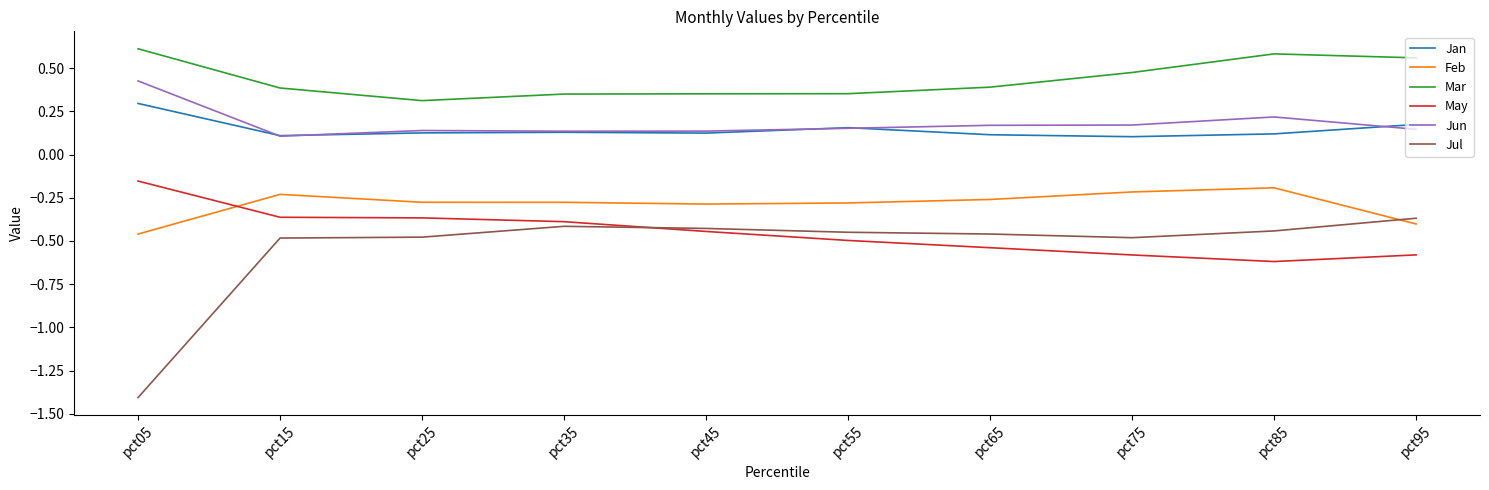

At which category does the chart reach its peak across all series?

pct05